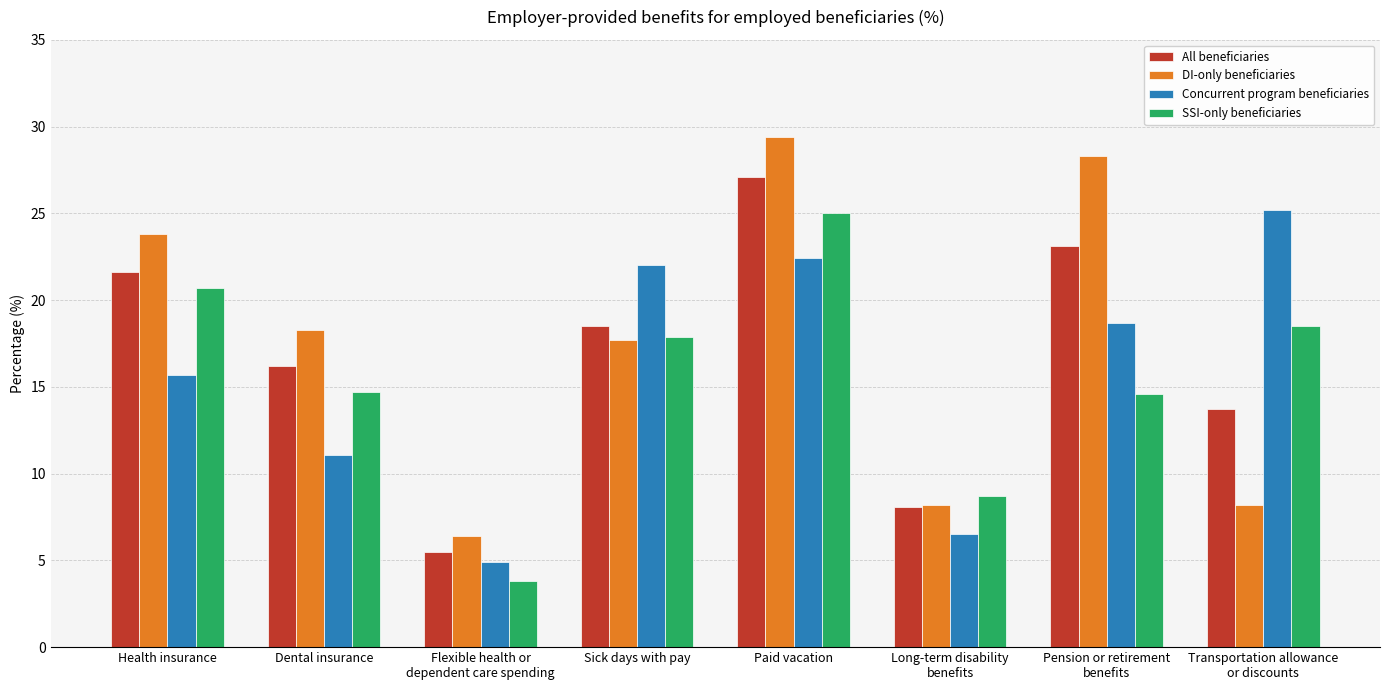

What is the greatest value displayed?

29.4